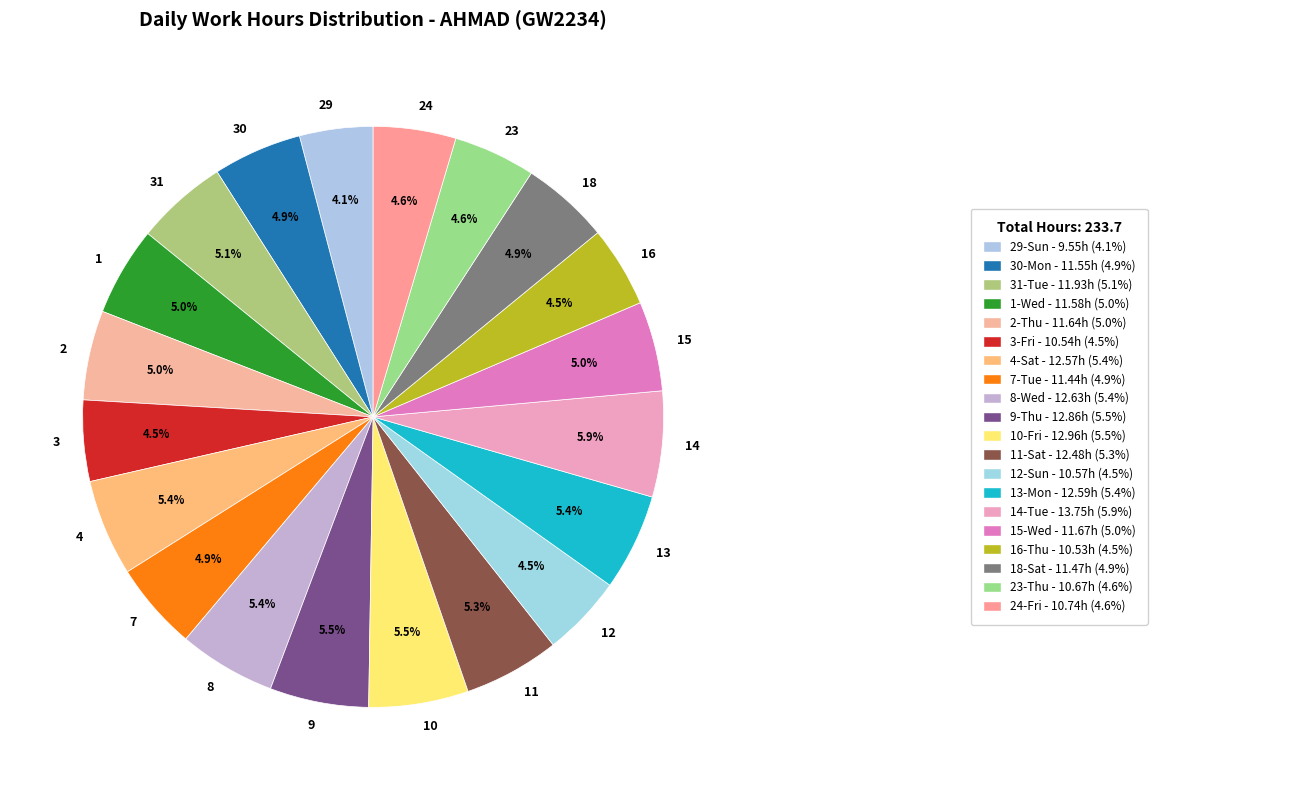

Is there any slice that represents more than half of the pie?

No